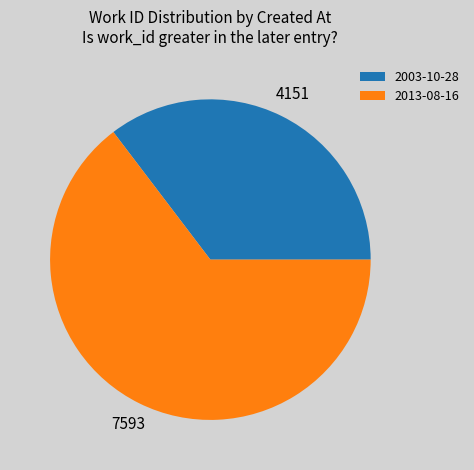

True or false: 2003-10-28 accounts for 25% of the total.

False